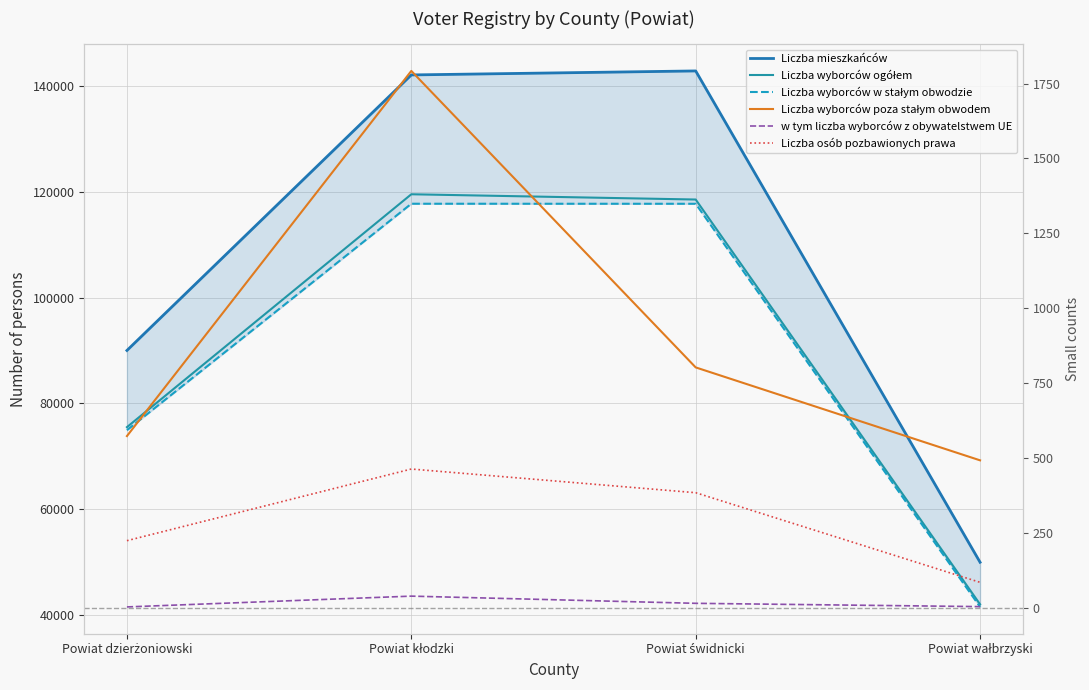

True or false: Liczba wyborców poza stałym obwodem and Liczba wyborców w stałym obwodzie cross at least once.

False